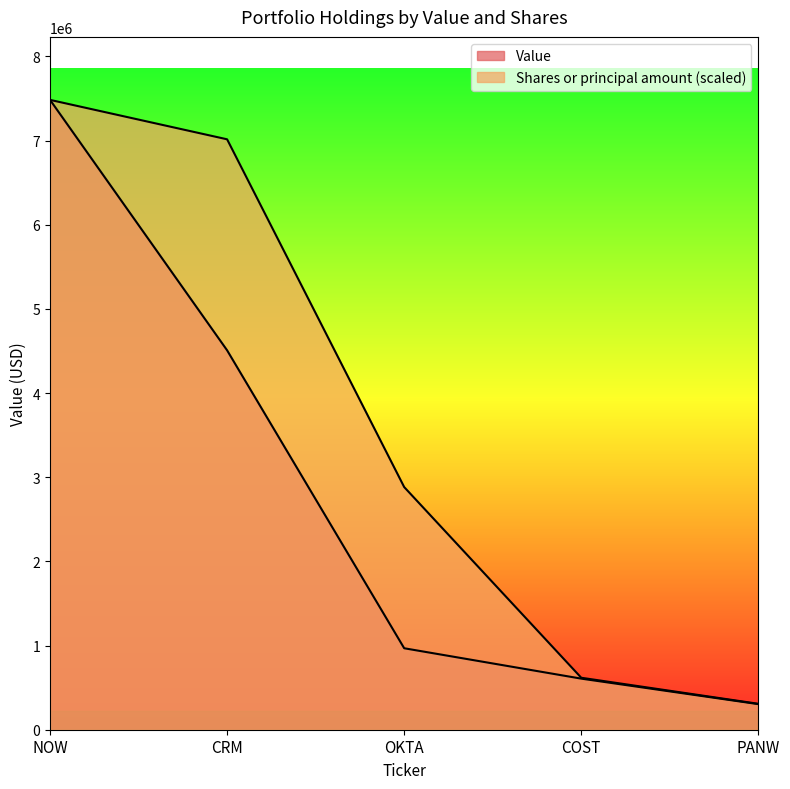

Reading left to right, what are all the values shown in this chart?

Value: 7484000.0	4508000.0	968000.0	607000.0	304000.0
Shares or principal amount: 7484000.0	7015433.5	2883125.8	617442.9	308105.3